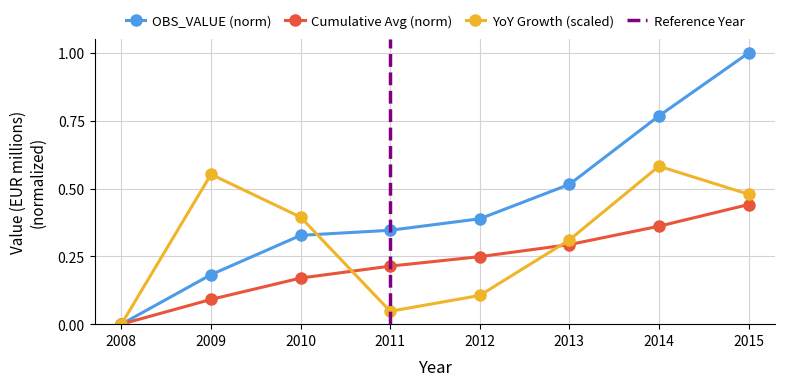

What is the value of the 5th point from the left?

0.4